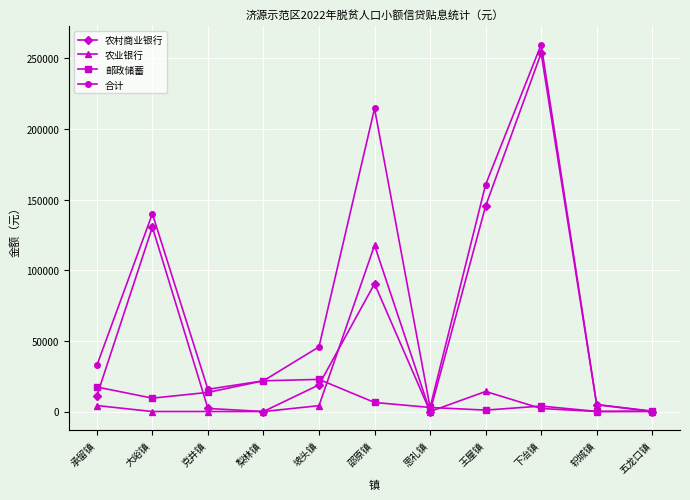

Is this an area chart (filled region under the line)?

No